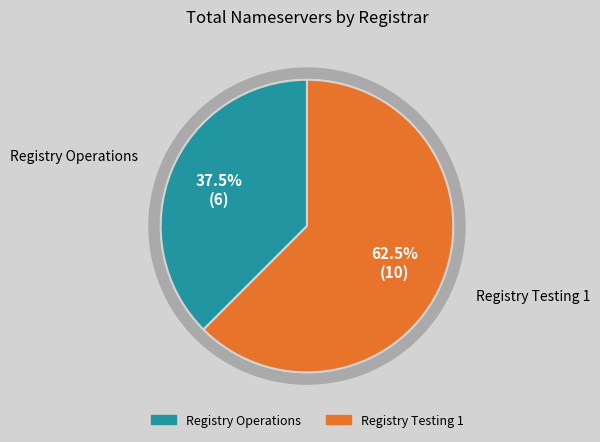

To the nearest percent, what is the difference between the largest and smallest slice percentages?

25%